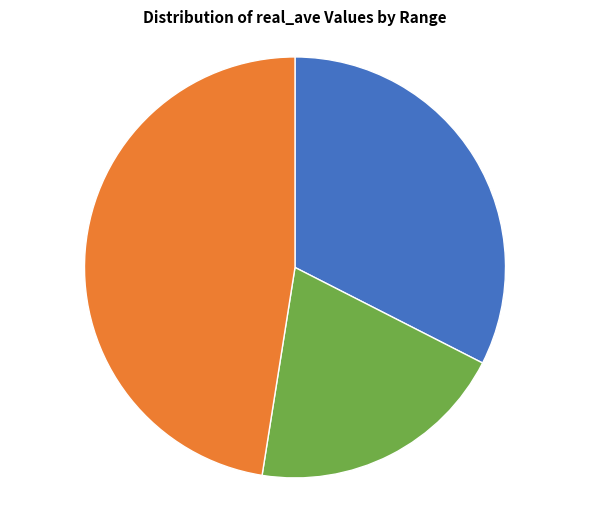

Does any single category account for the majority?

No